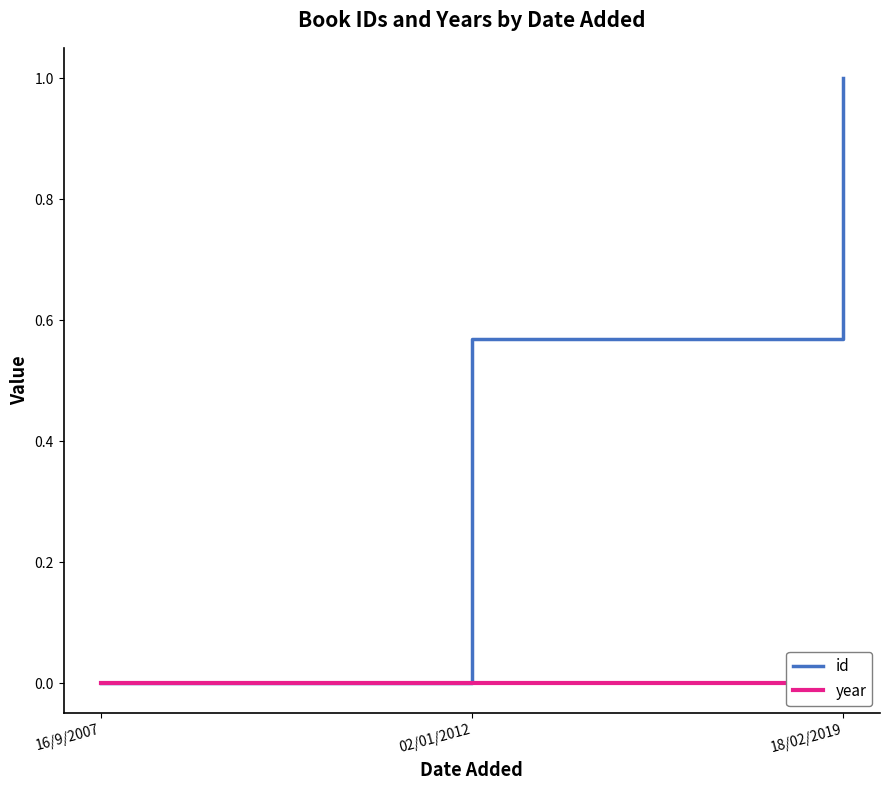

At 16/9/2007, list the series in order from smallest to largest.

id, year